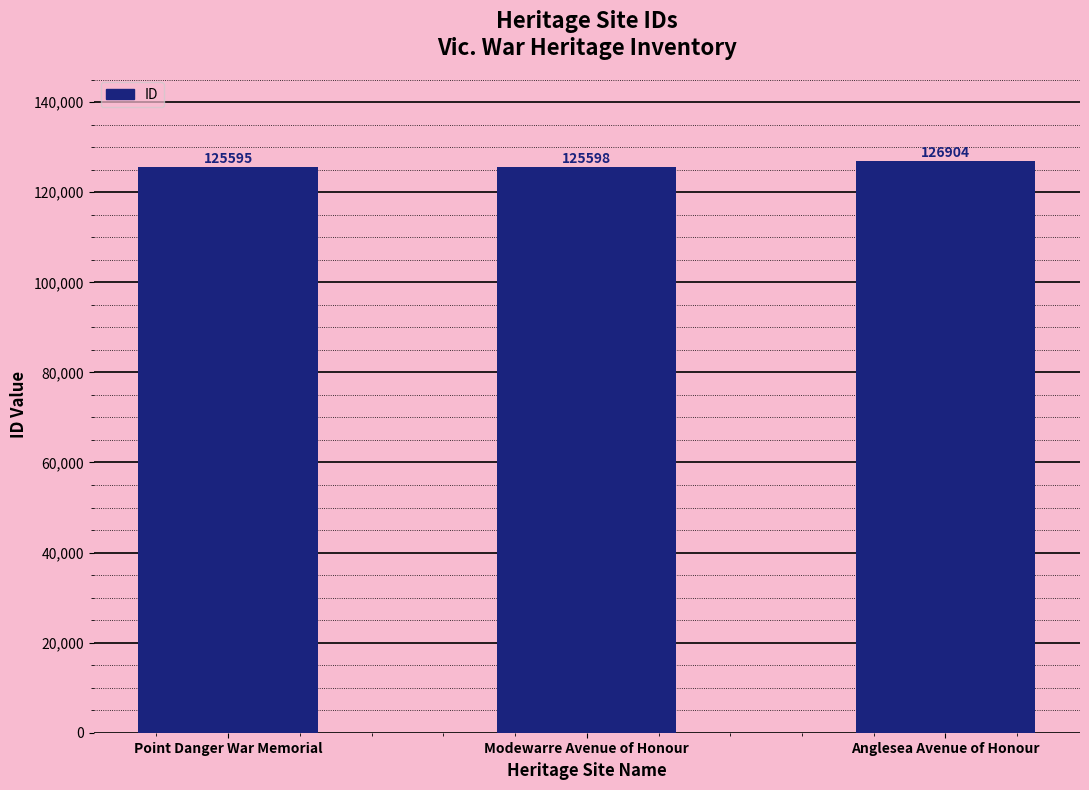

What is the sum of all values?

378097